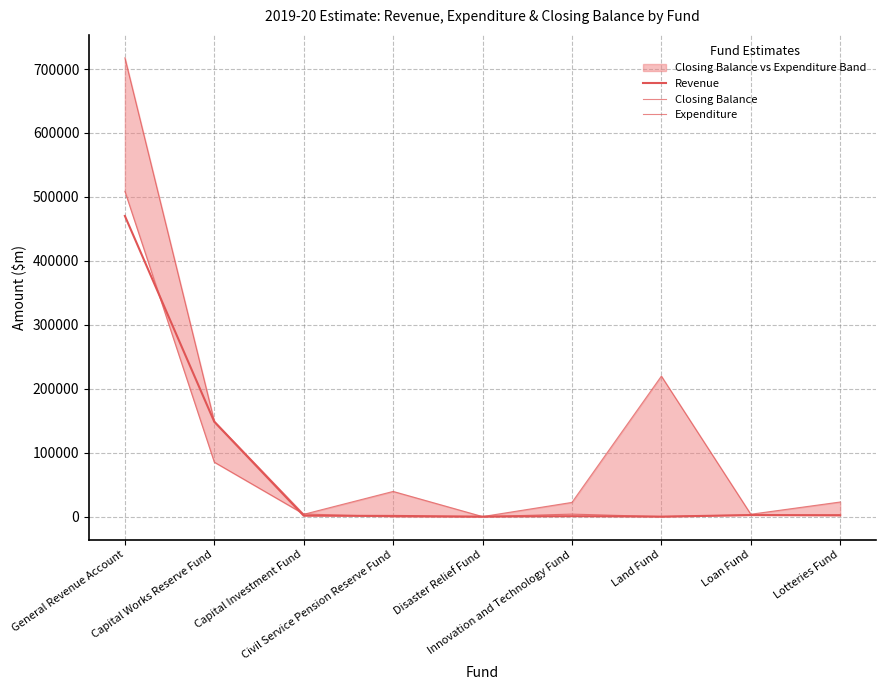

True or false: Expenditure has a value of 0 at Disaster Relief Fund.

True